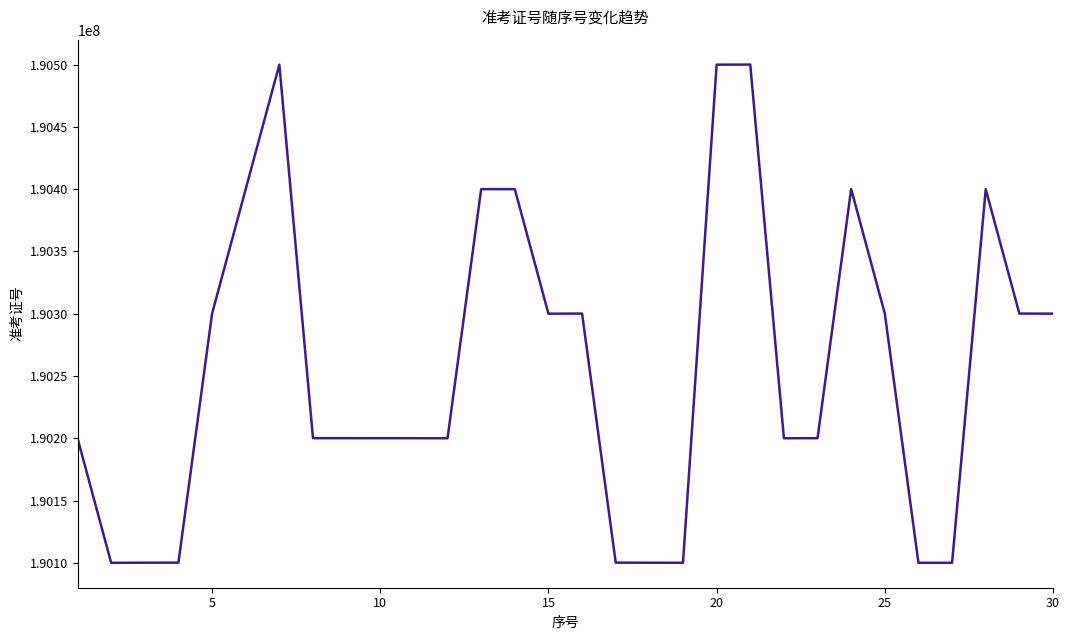

What is the difference between the maximum and minimum values?

400044